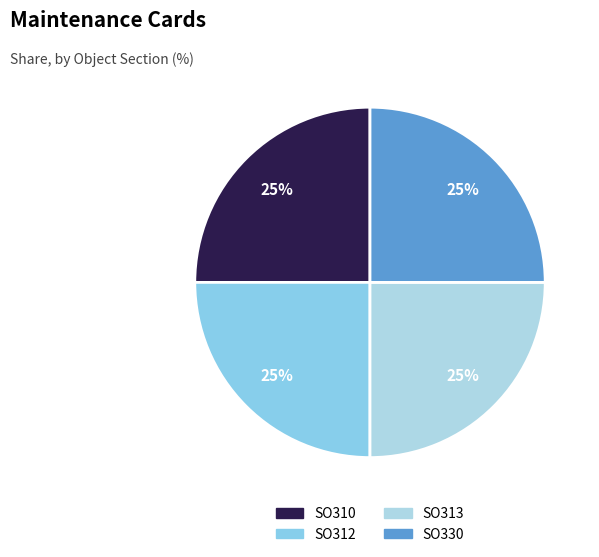

The SO310 slice represents 22% of the pie. True or false?

False